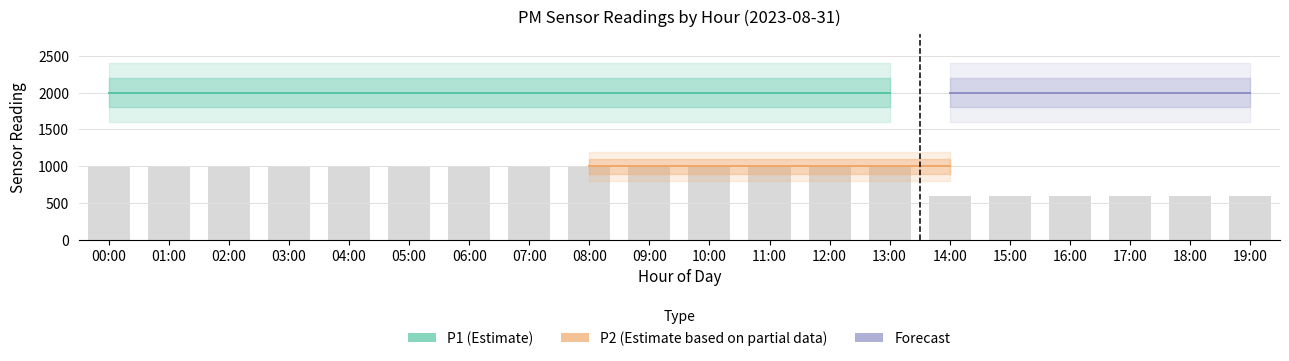

The P1 series shows 628.5 at 03:00. True or false?

False